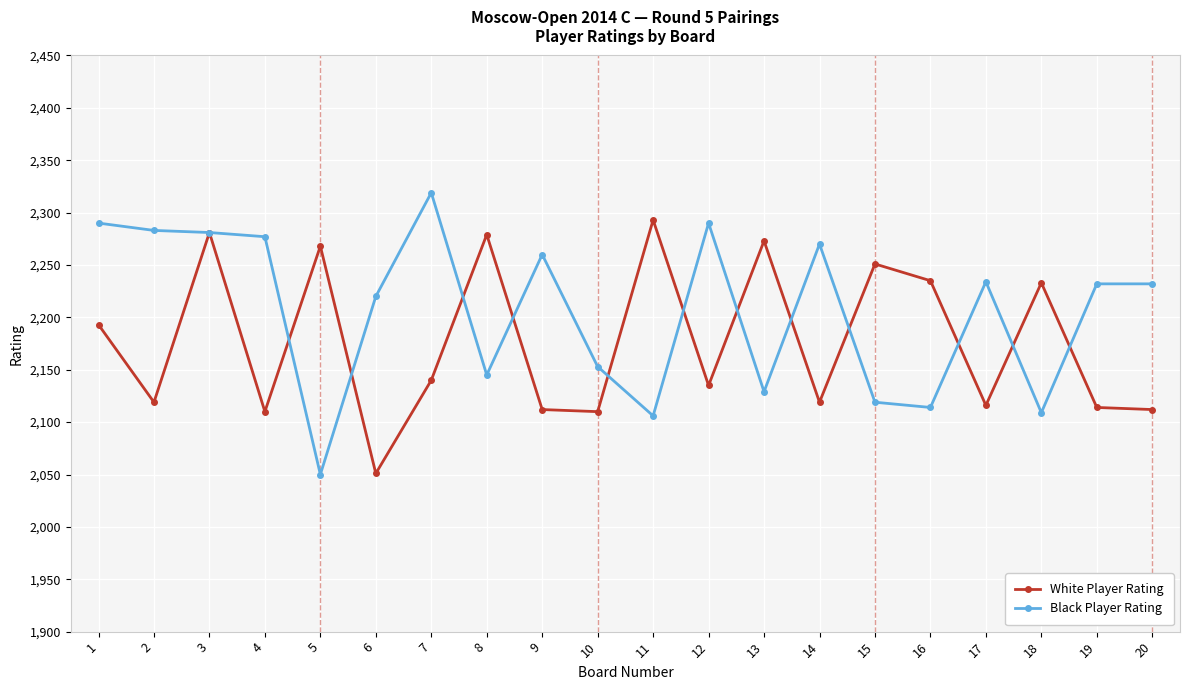

What is the difference between the highest and lowest values at 5?

218